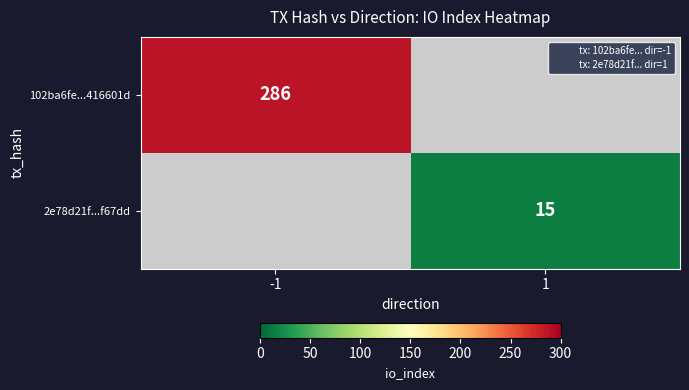

How many series are shown in this chart?

2